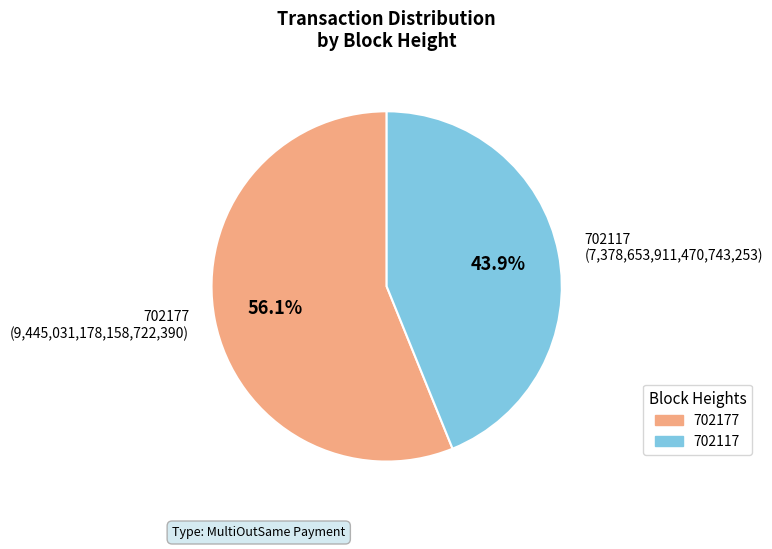

Between 702117 and 702177, which is larger?

702177